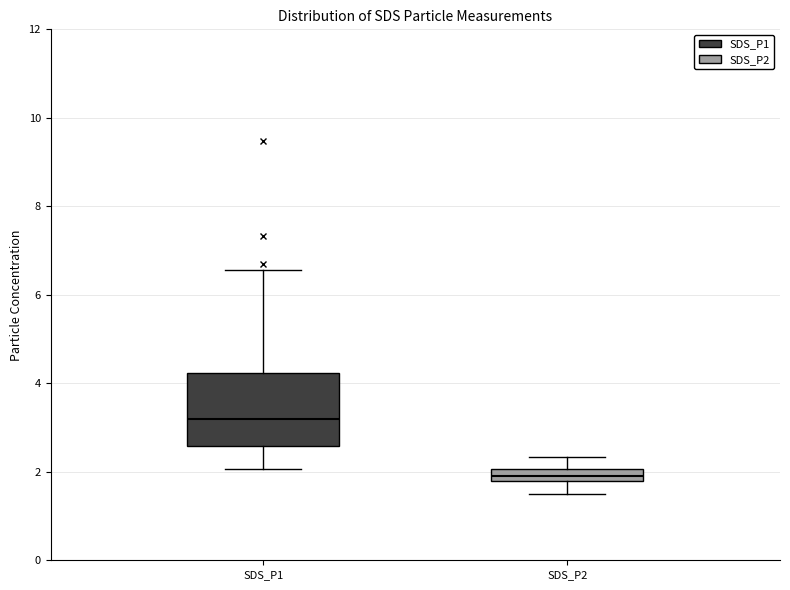

Where does the lower whisker of the box for SDS_P1 end on the y-axis? The values are not printed on the chart, so give them approximately, as read against the axis.

2.0